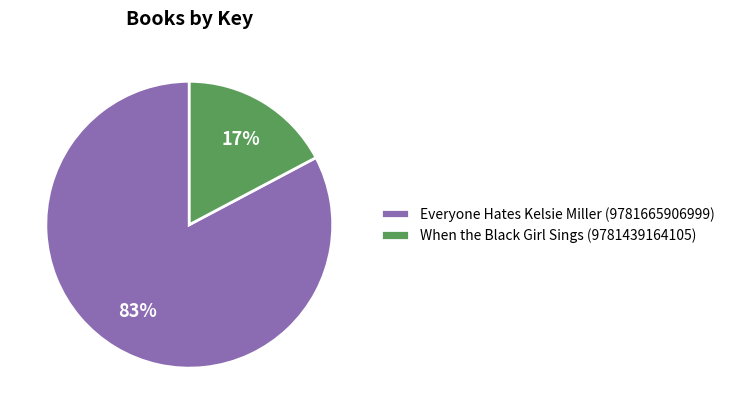

How many slices are in this pie chart?

2